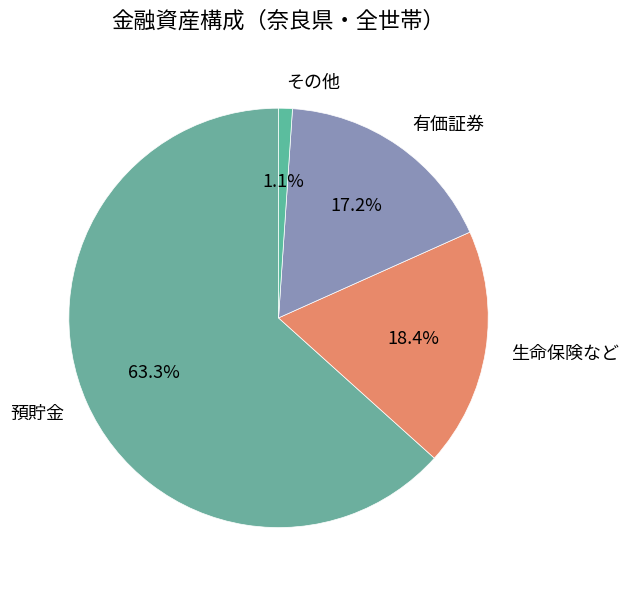

Between 預貯金 and 生命保険など, which is larger?

預貯金